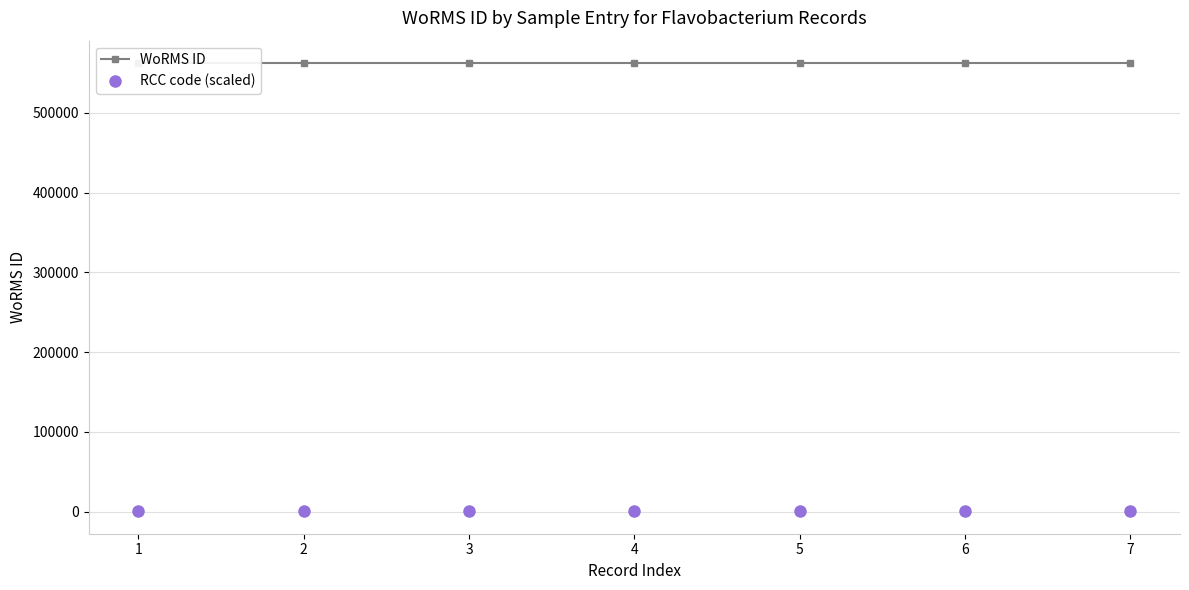

What is the value of the WoRMS ID point at the 3rd from the left?

562615.0